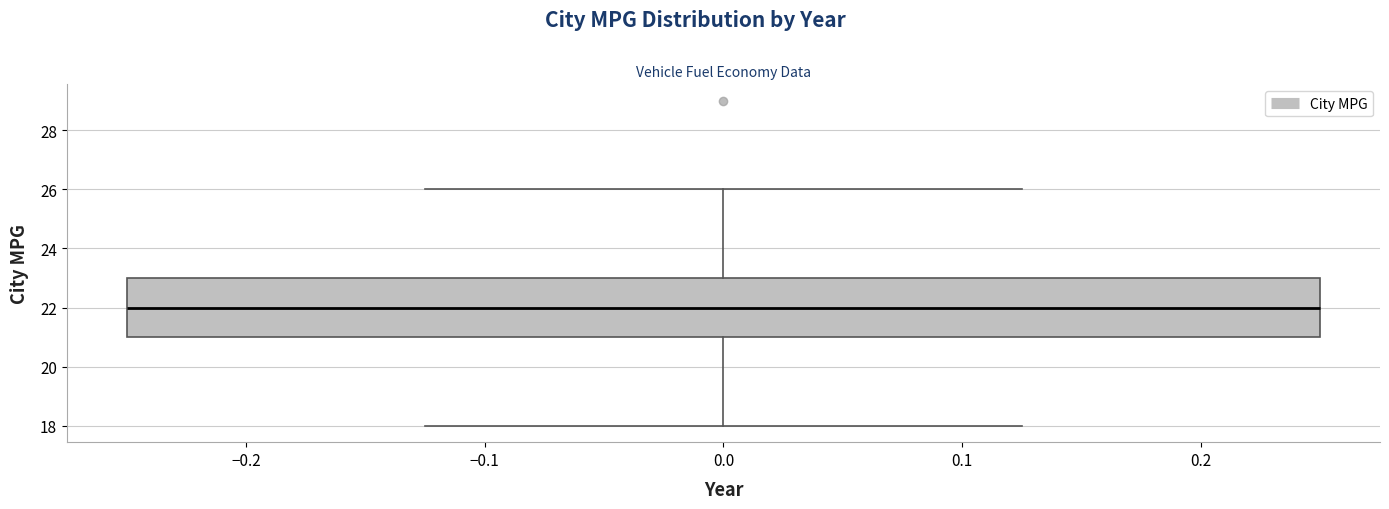

Where does the lower whisker of the box at x = 0.0 end on the y-axis? The values are not printed on the chart, so give them approximately, as read against the axis.

18